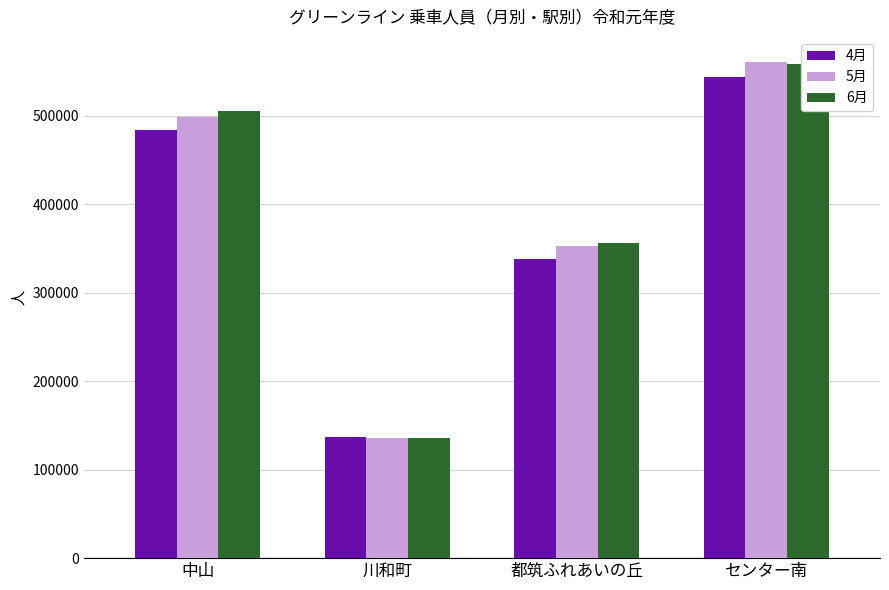

How many 5月 values are between 352304 and 560979?

3